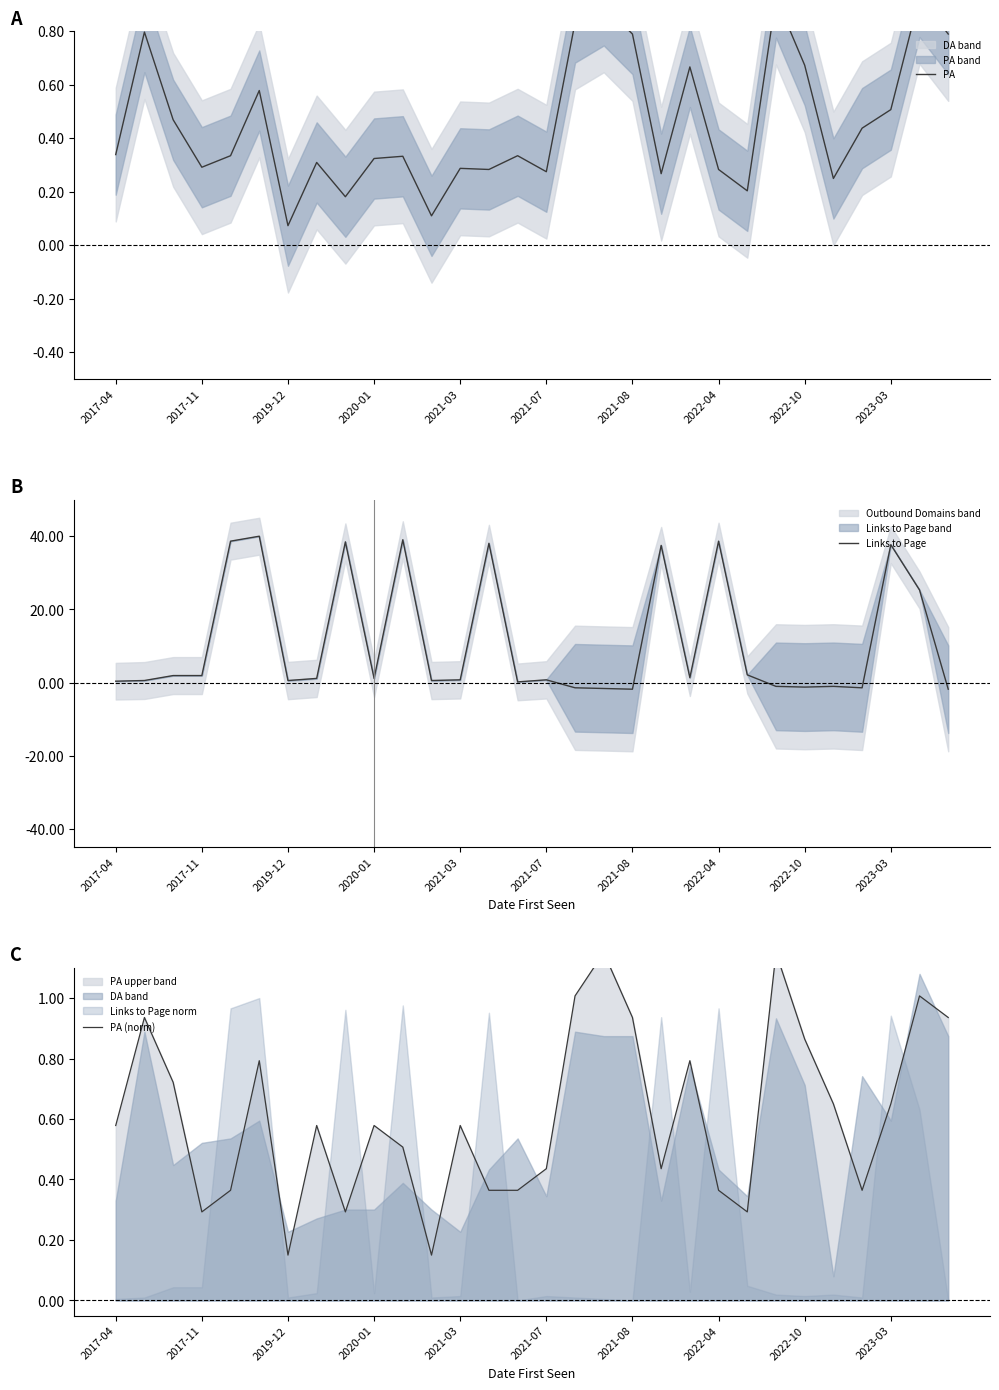

Which series has the largest total across all categories?

Links to Page